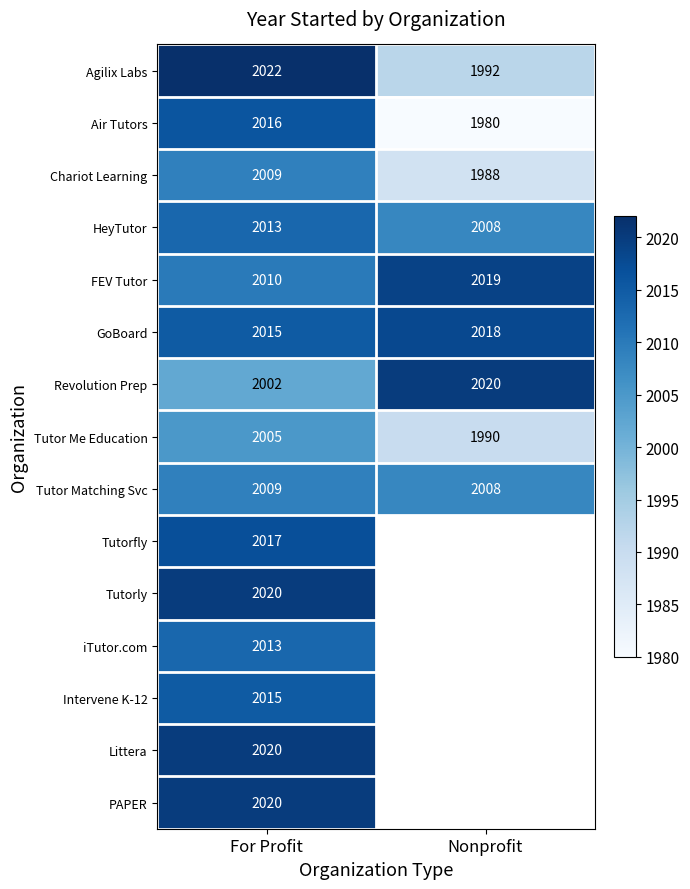

Where is HeyTutor nearest to the value 2010?

Nonprofit